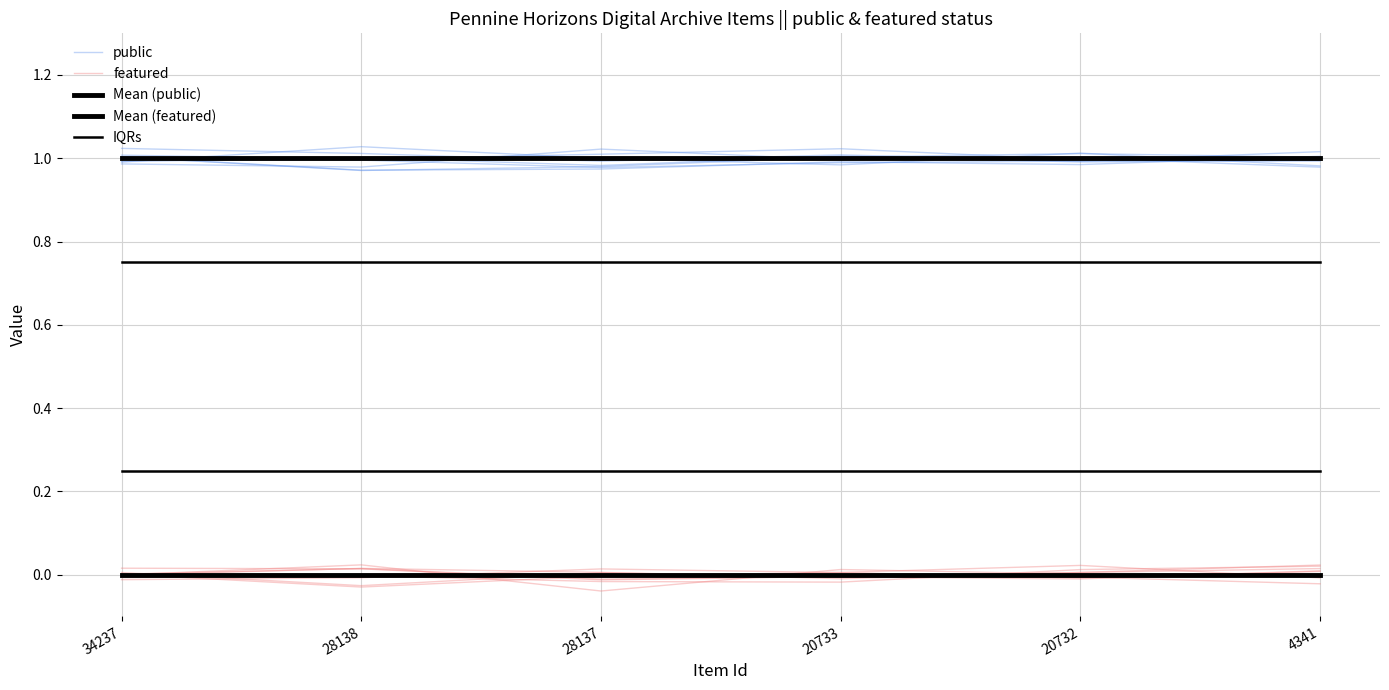

List the series in order of their peak value, lowest first.

Mean (featured), featured, IQRs, Mean (public), public